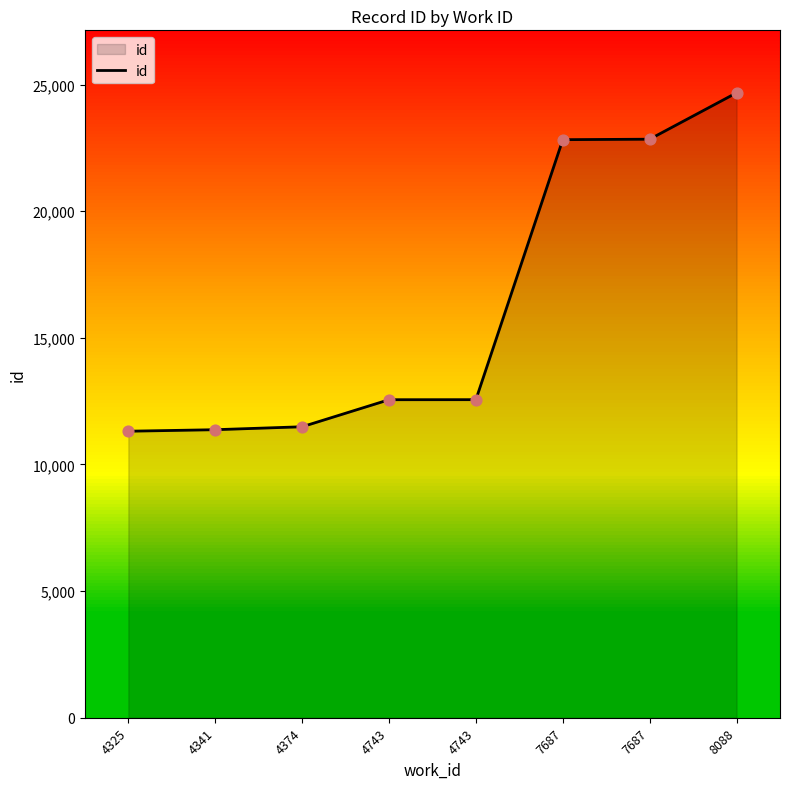

How many lines are shown in the chart?

1